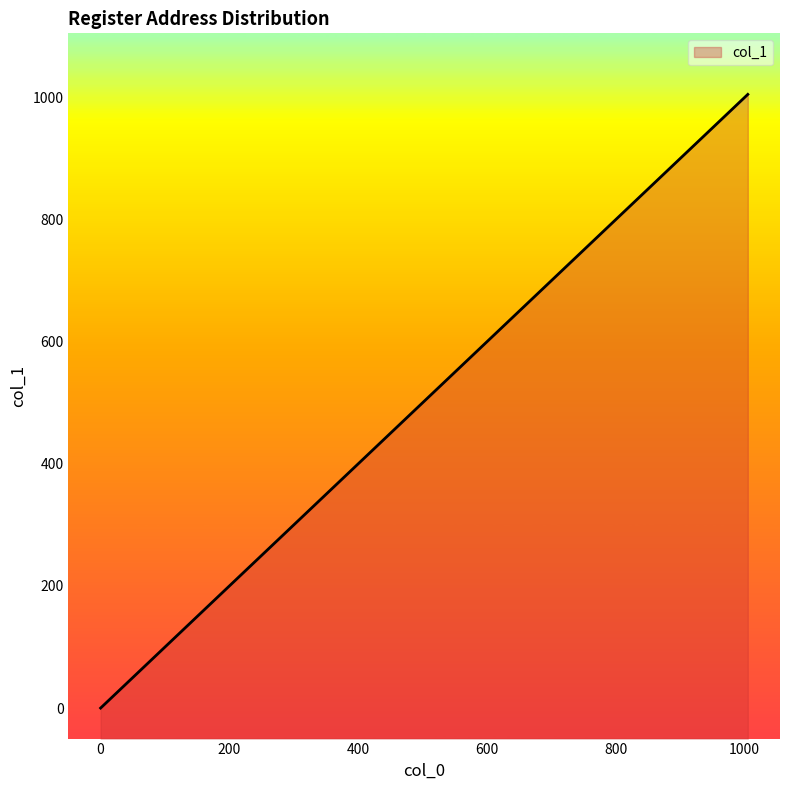

How many lines are shown in the chart?

1